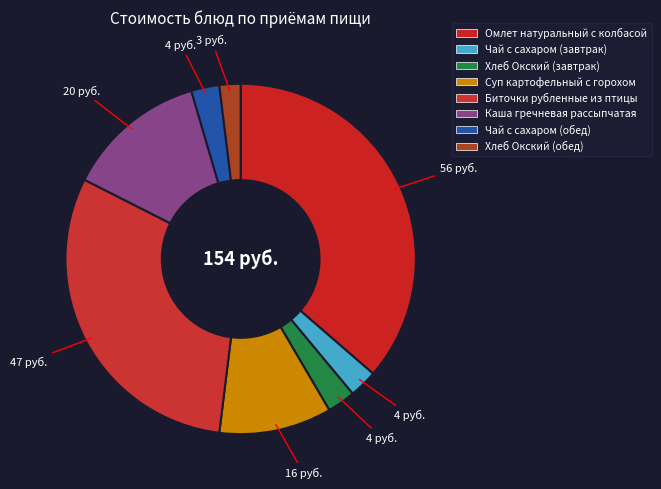

Combined, do Чай с сахаром (обед) and Омлет натуральный с колбасой account for over 50%?

No